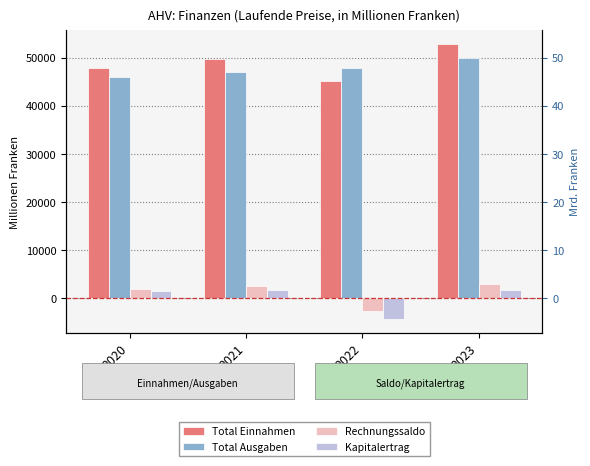

Reading left to right, extract all data points from this chart.

Total Einnahmen: 47917.7	49609.6	45101.6	52809.6
Total Ausgaben: 45976.9	47026.7	47807.3	49952.9
Rechnungssaldo: 1940.8	2582.9	-2705.8	2856.7
Kapitalertrag: 1362.0	1702.6	-4337.1	1627.2